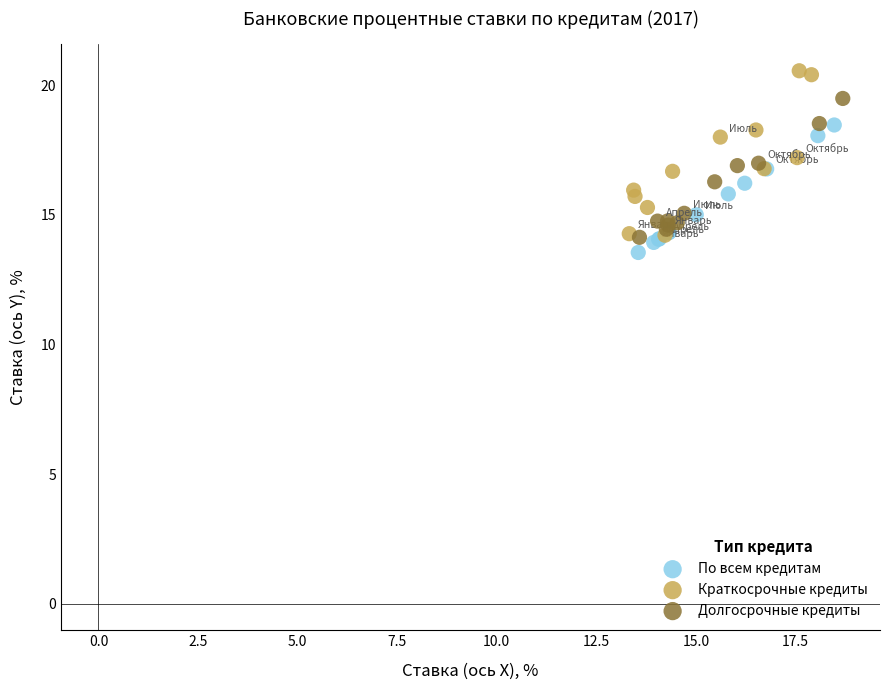

Which series has the widest spread of Y values?

Краткосрочные кредиты